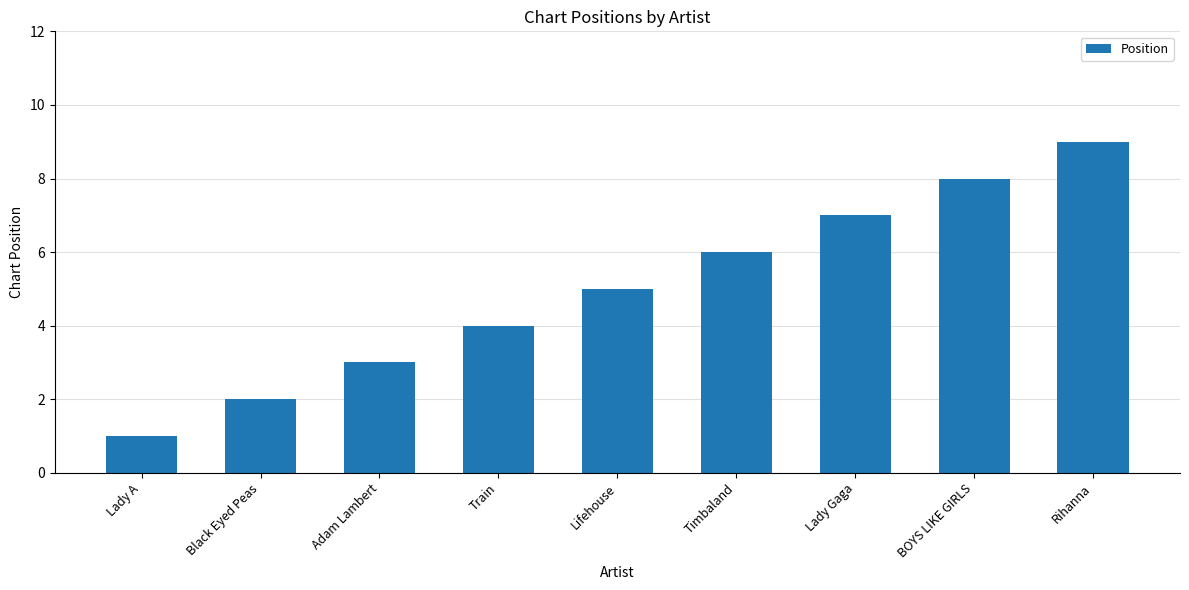

List the labels in order of value, smallest first.

Lady A, Black Eyed Peas, Adam Lambert, Train, Lifehouse, Timbaland, Lady Gaga, BOYS LIKE GIRLS, Rihanna